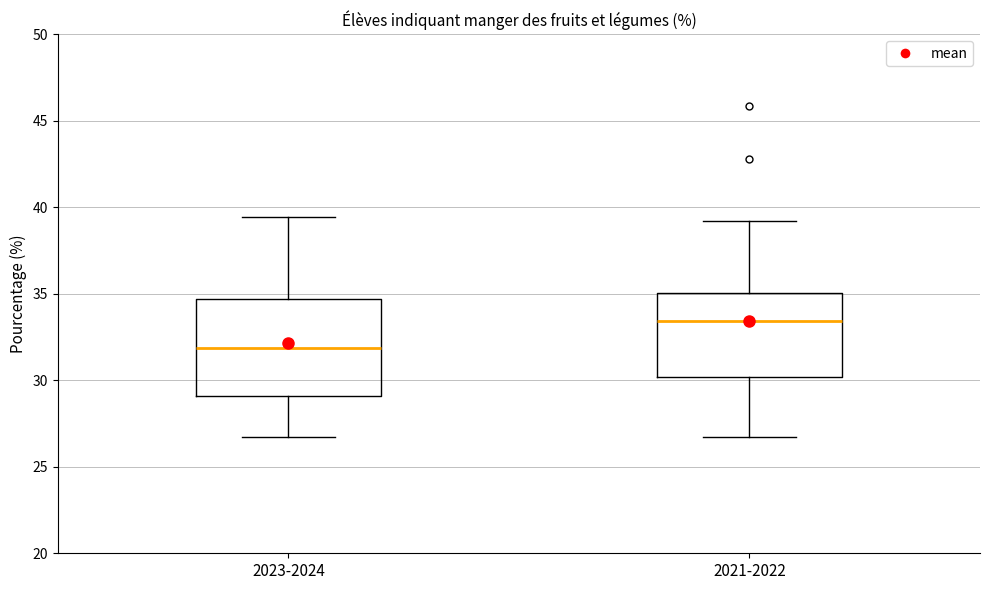

Reading left to right, read every box against the y-axis: the position of its median line, the range the box covers, and the ends of its whiskers. The values are not printed on the chart, so give them approximately, as read against the axis.

2023-2024: median 32.0, box 29.0 to 34.5, whiskers 26.5 to 39.5
2021-2022: median 33.5, box 30.0 to 35.0, whiskers 26.5 to 39.0